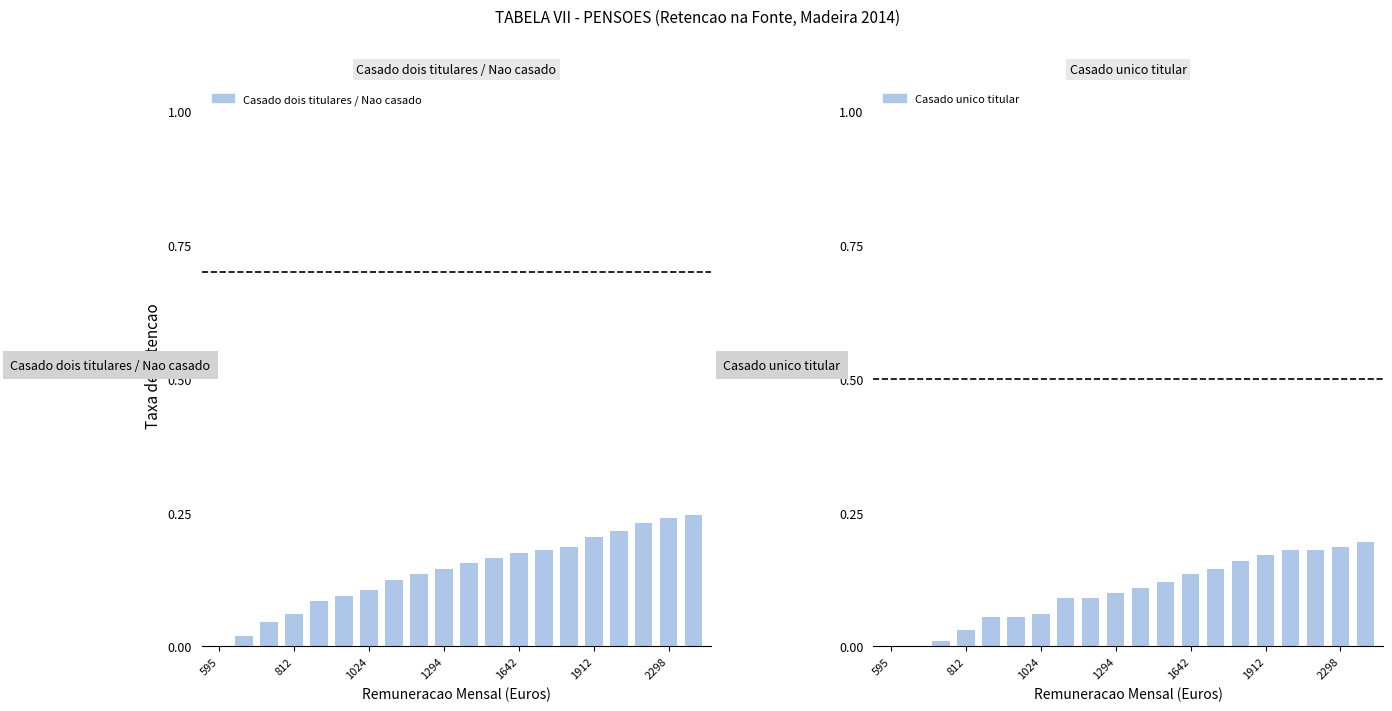

What is the average value of the Casado unico titular series?

0.1